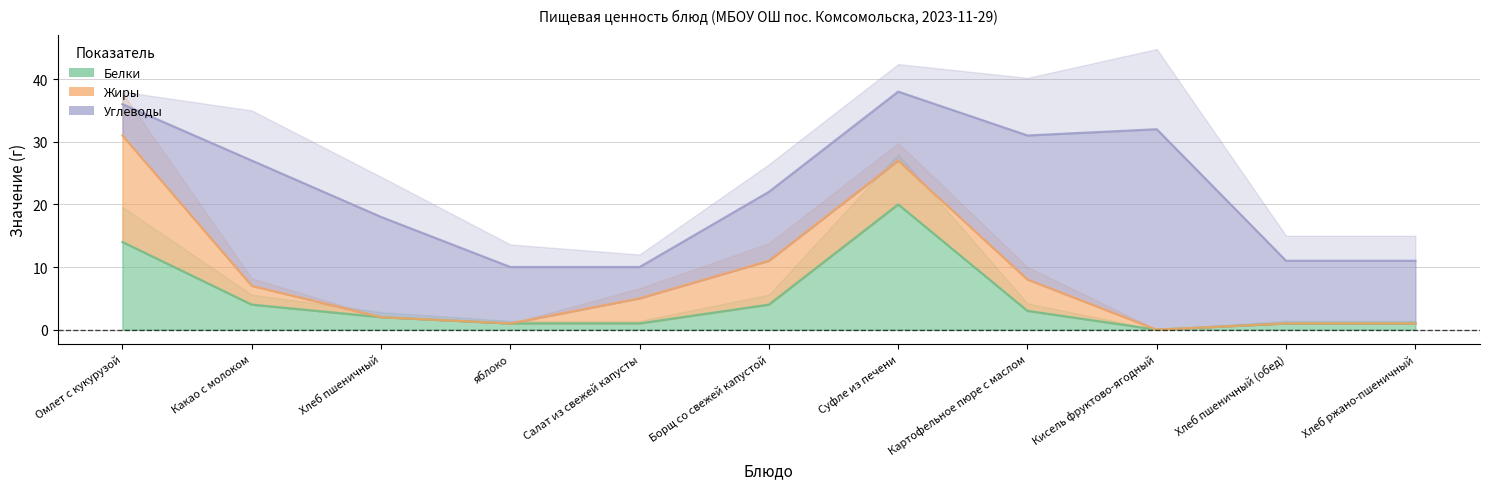

At which category does the chart reach its minimum across all series?

Кисель фруктово-ягодный